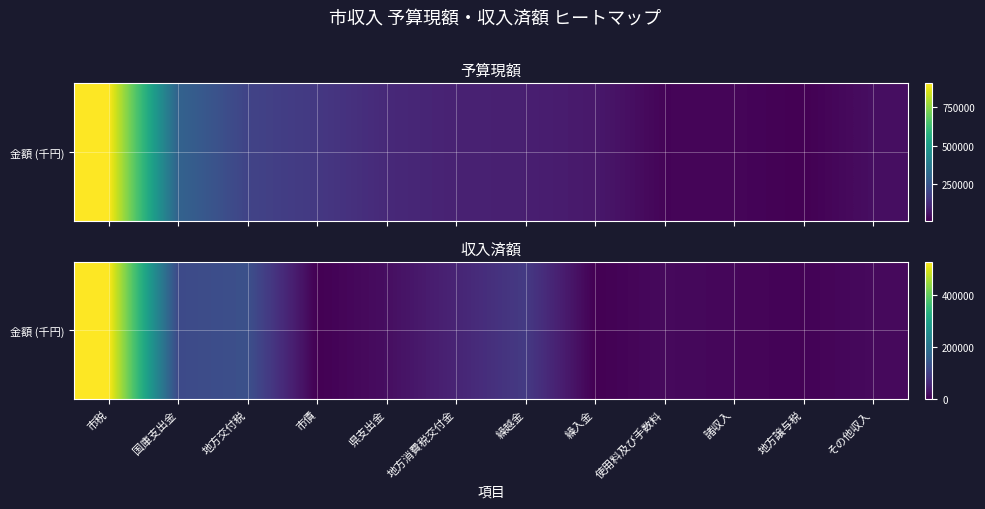

How many data points does each series have?

12